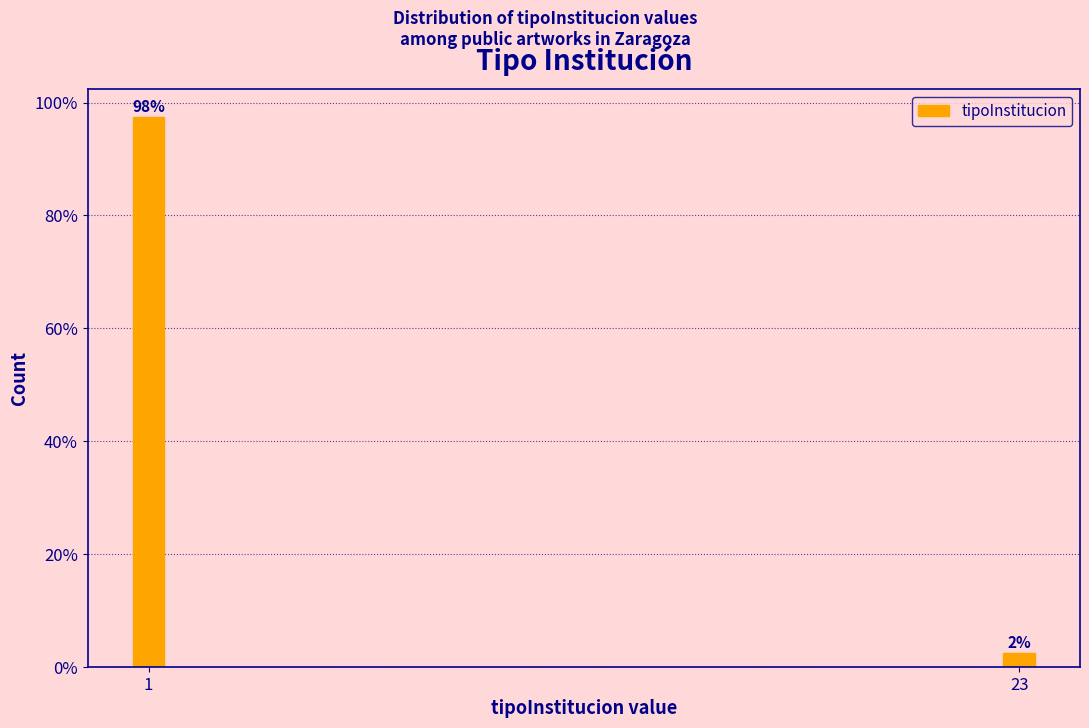

Are the bars horizontal?

No